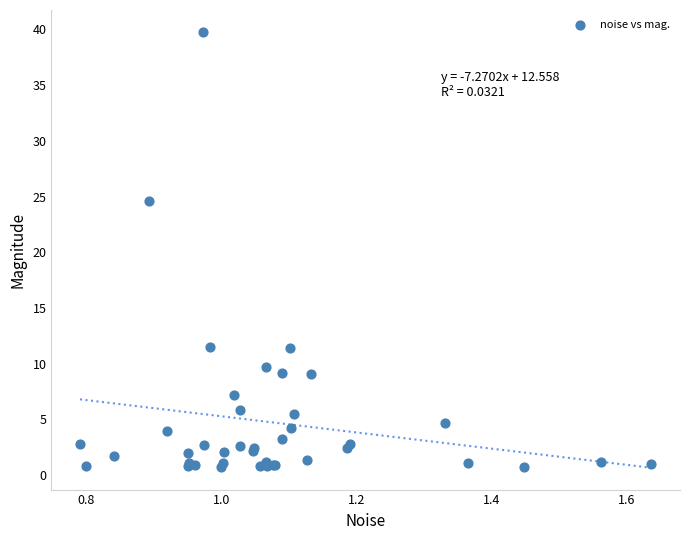

What Y value in the scatter plot is closest to 20?

24.6